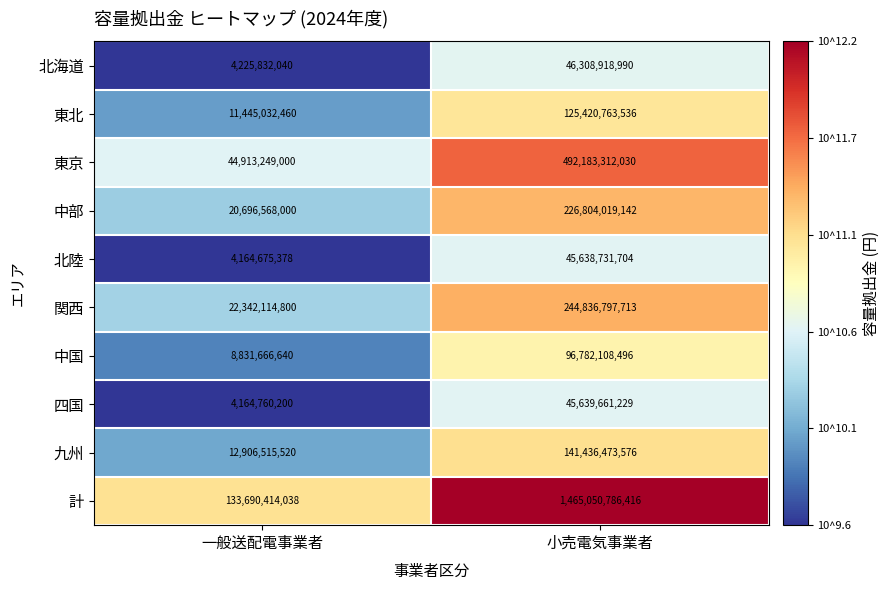

At which category is the sum across all series the highest?

小売電気事業者